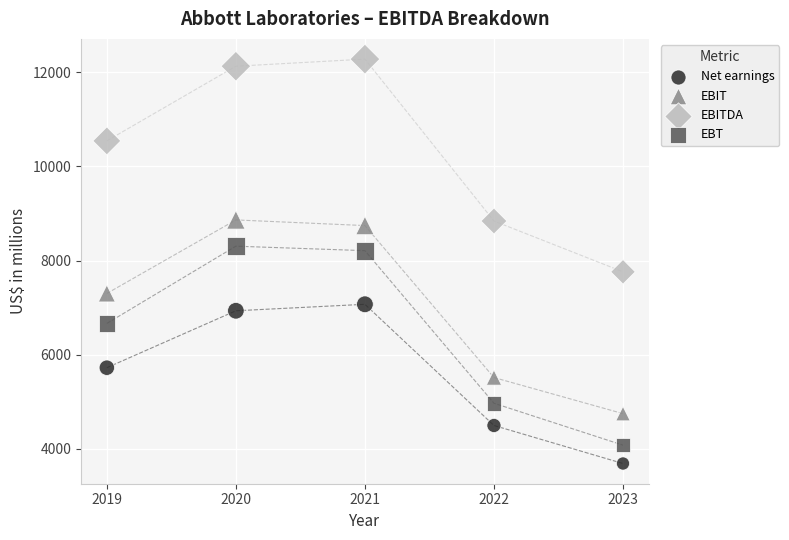

Which series contains the lowest Y value?

Net earnings